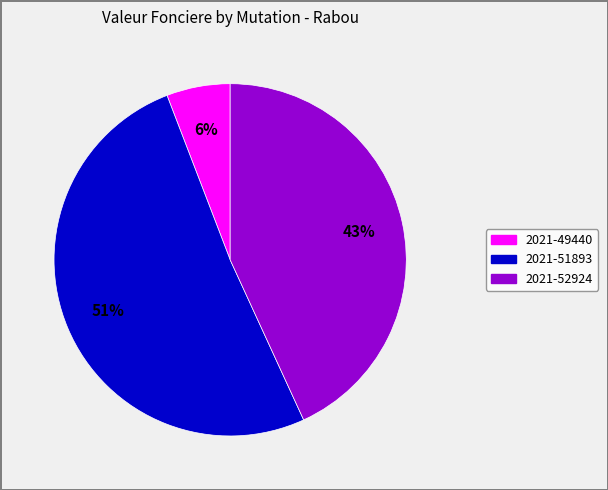

Is it true that 2021-52924 is 35% of the pie?

False